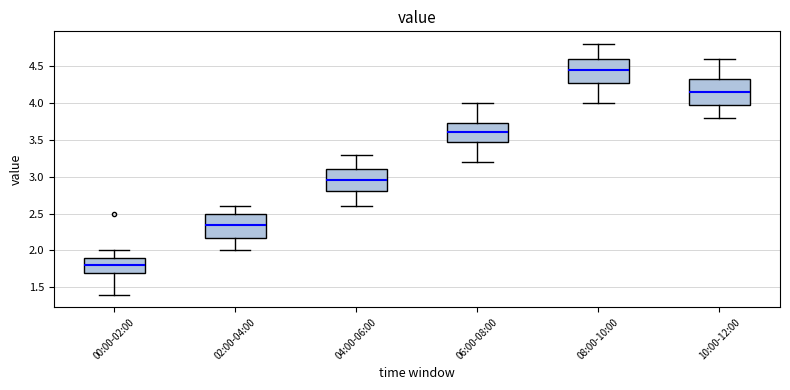

Reading left to right, read every box against the y-axis: the position of its median line, the range the box covers, and the ends of its whiskers. The values are not printed on the chart, so give them approximately, as read against the axis.

00:00-02:00: median 1.80, box 1.70 to 1.90, whiskers 1.40 to 2.00
02:00-04:00: median 2.35, box 2.20 to 2.50, whiskers 2.00 to 2.60
04:00-06:00: median 2.95, box 2.80 to 3.10, whiskers 2.60 to 3.30
06:00-08:00: median 3.60, box 3.50 to 3.75, whiskers 3.20 to 4.00
08:00-10:00: median 4.45, box 4.30 to 4.60, whiskers 4.00 to 4.80
10:00-12:00: median 4.15, box 4.00 to 4.35, whiskers 3.80 to 4.60